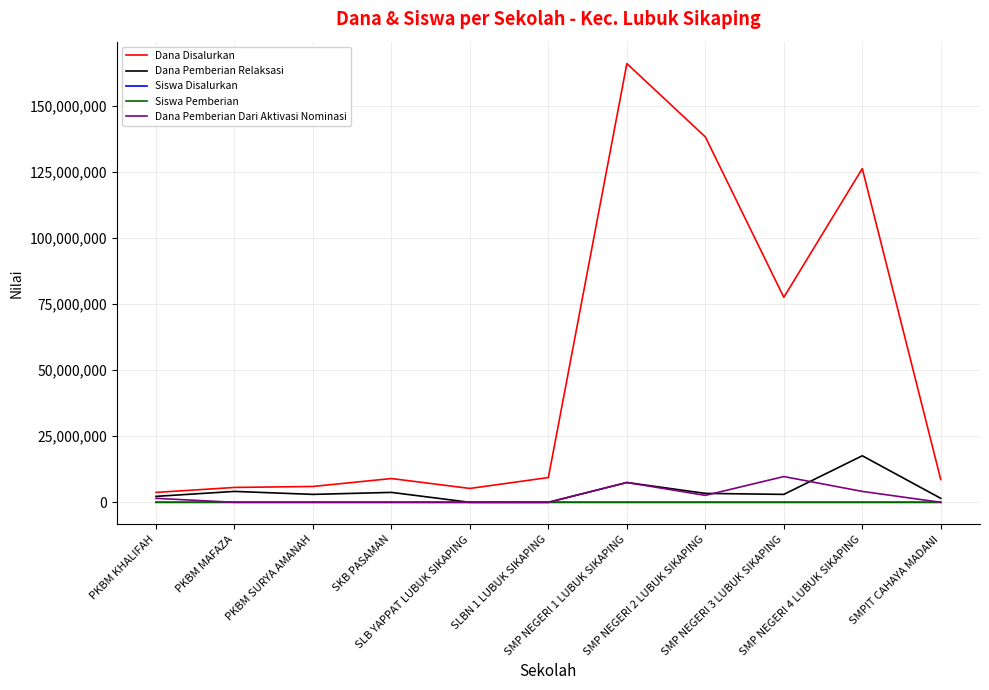

Which series has the widest spread of values?

Dana Disalurkan